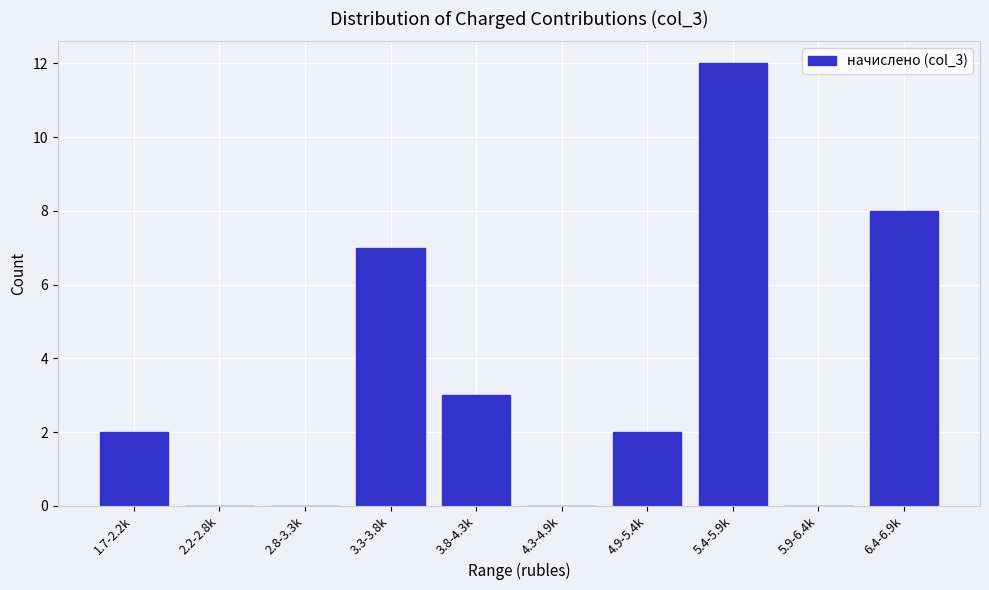

Reading left to right, transcribe all the data shown in this chart.

1.7-2.2k=2	2.2-2.8k=0	2.8-3.3k=0	3.3-3.8k=7	3.8-4.3k=3	4.3-4.9k=0	4.9-5.4k=2	5.4-5.9k=12	5.9-6.4k=0	6.4-6.9k=8